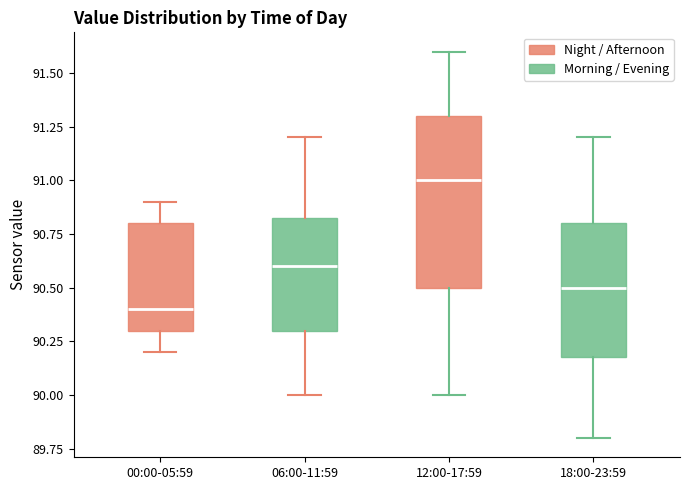

Reading left to right, transcribe this box plot: for each box, give where its median line is, the range the box spans, and where its two whiskers end, as read against the y-axis. The values are not printed on the chart, so give them approximately, as read against the axis.

00:00-05:59: median 90.40, box 90.30 to 90.80, whiskers 90.20 to 90.90
06:00-11:59: median 90.60, box 90.30 to 90.85, whiskers 90.00 to 91.20
12:00-17:59: median 91.00, box 90.50 to 91.30, whiskers 90.00 to 91.60
18:00-23:59: median 90.50, box 90.20 to 90.80, whiskers 89.80 to 91.20